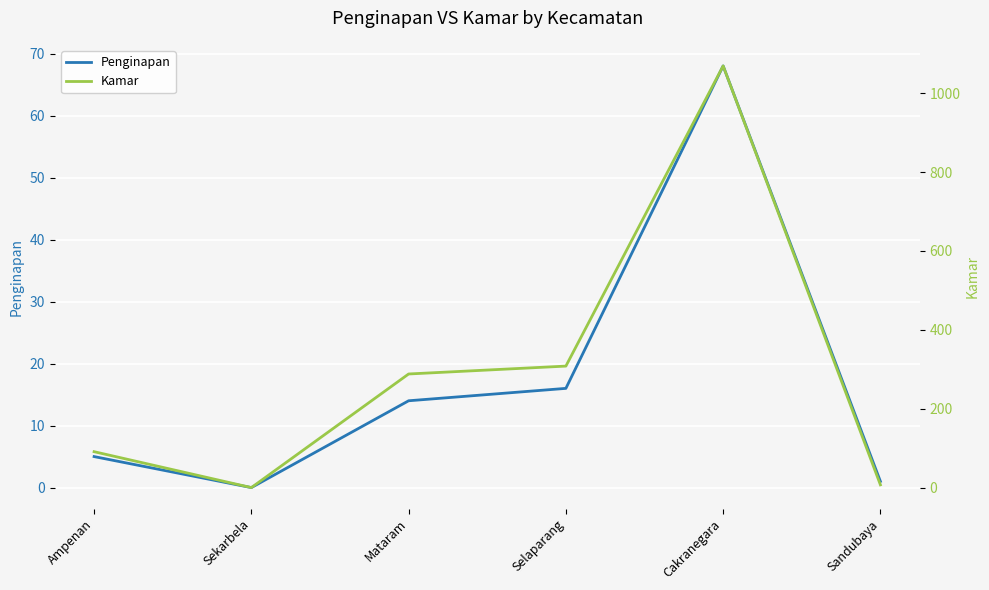

Which label corresponds to the smallest value in the chart?

Sekarbela